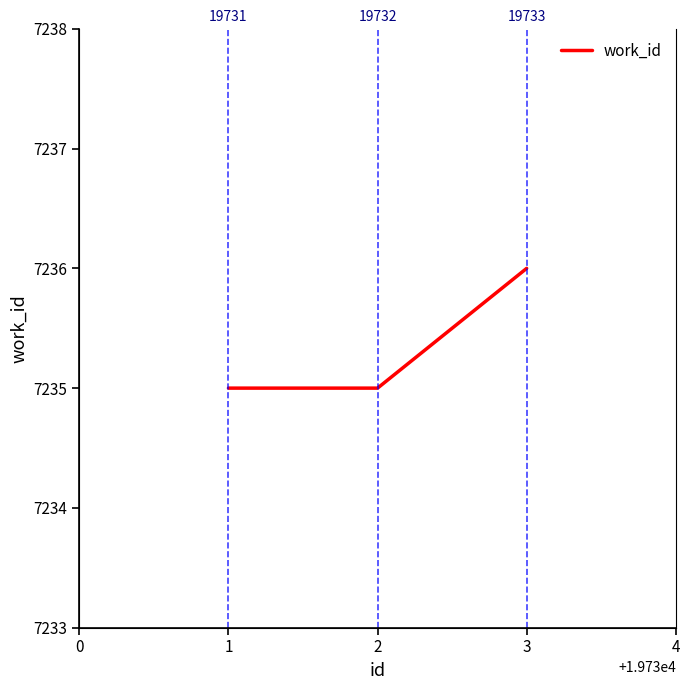

The chart shows a value of 12238 at 3. True or false?

False